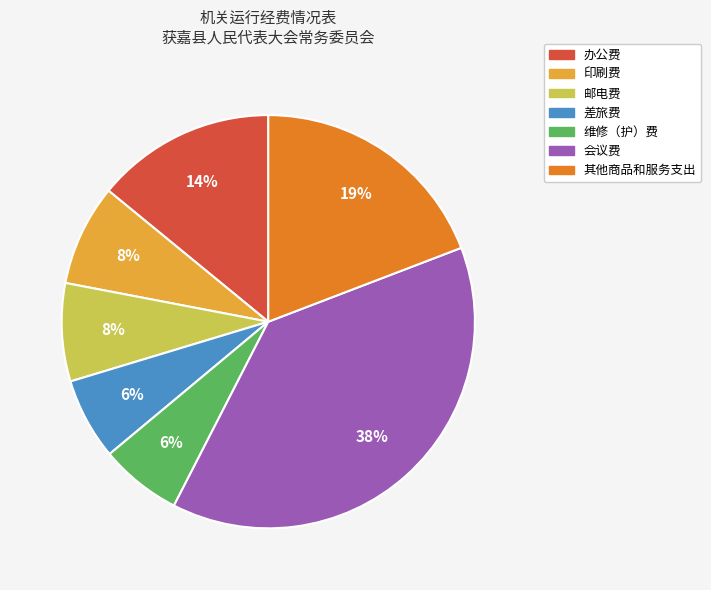

Between 会议费 and 其他商品和服务支出, which is larger?

会议费